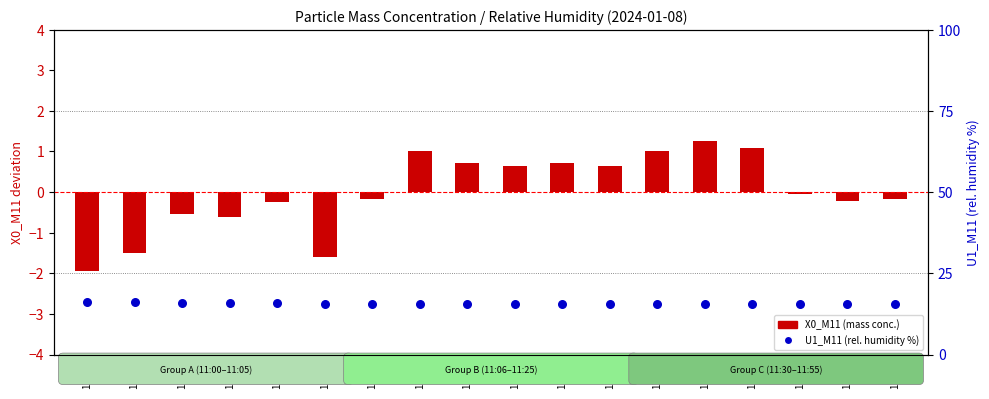

What is the total value across all series at 11:45?

16.6